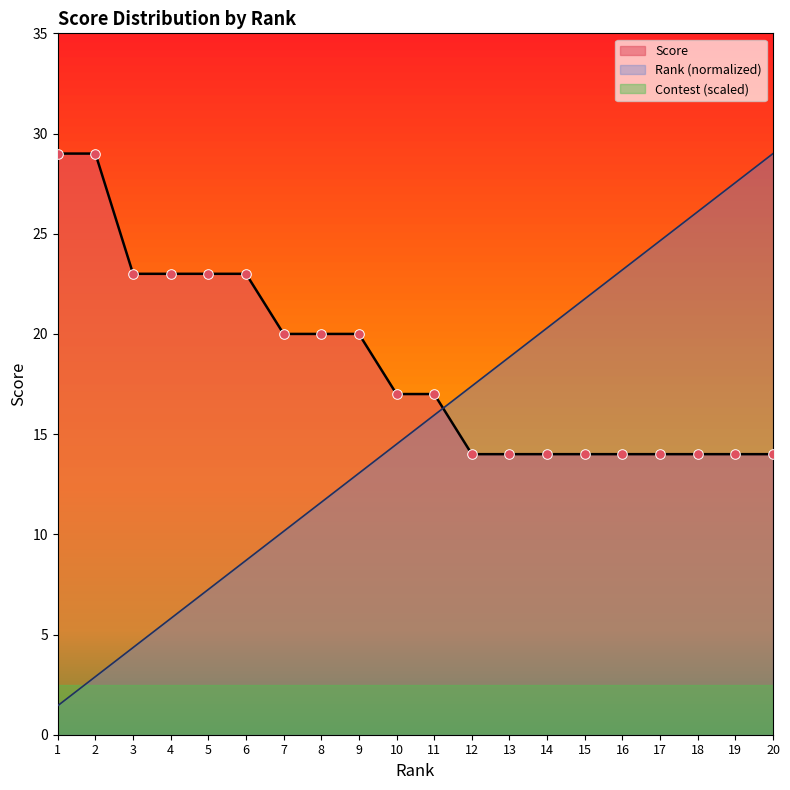

Is the value of Score at 13 greater than the value of Rank at 12?

No